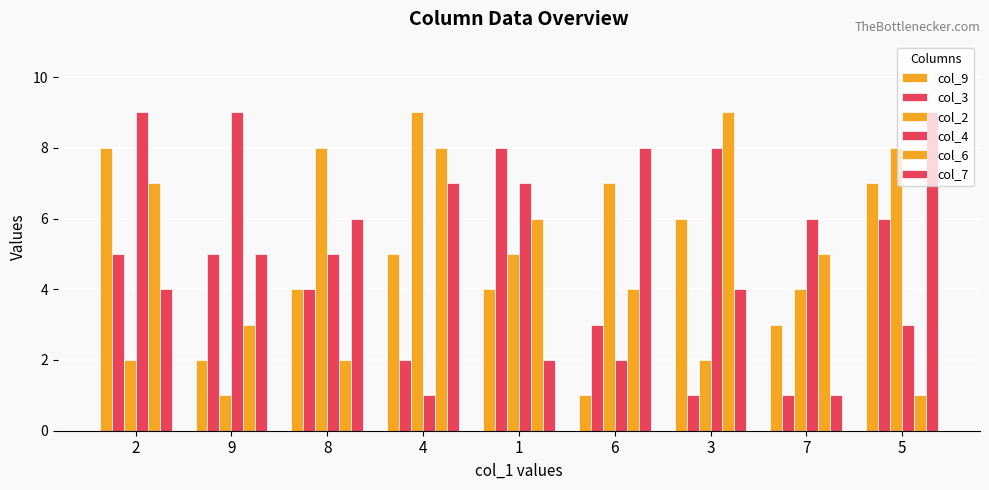

At which label does col_2 reach its minimum?

9